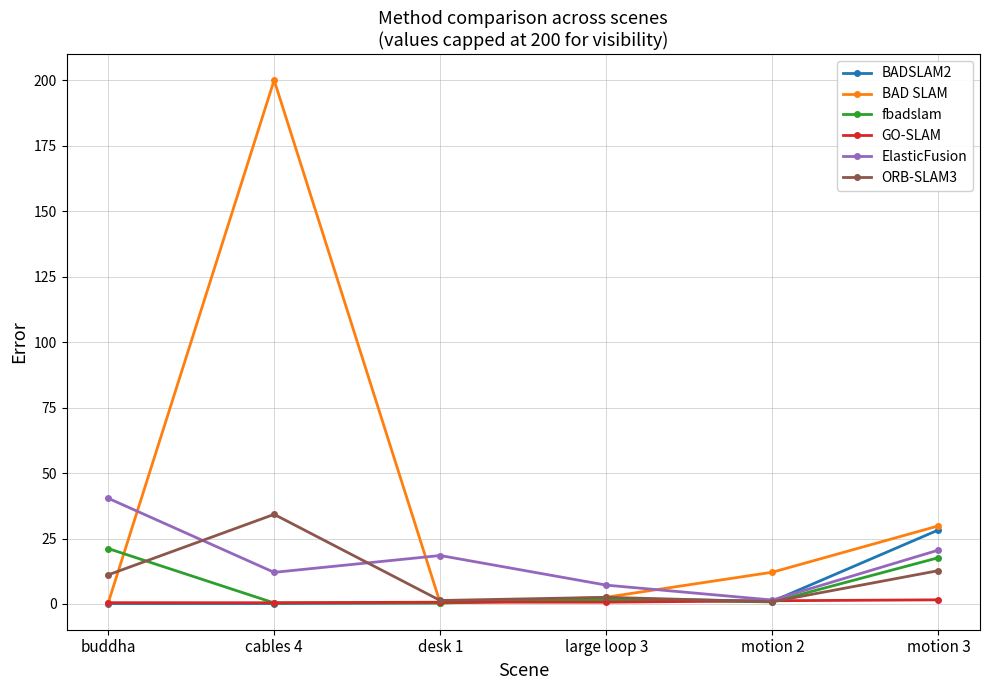

Where is the first local maximum for ElasticFusion?

desk 1